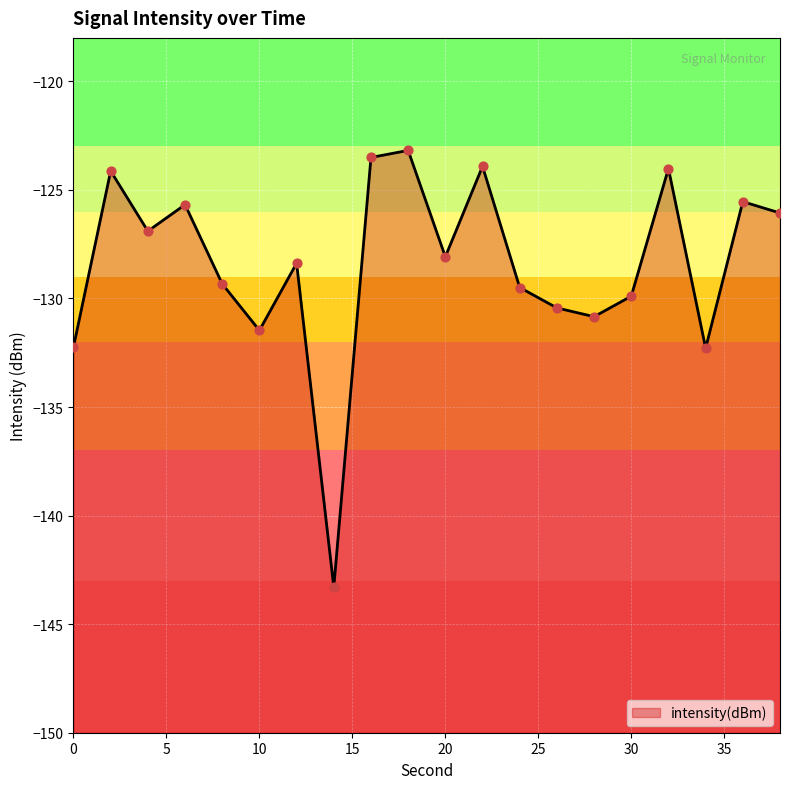

What is the change in value from 22 to 38?

-2.1